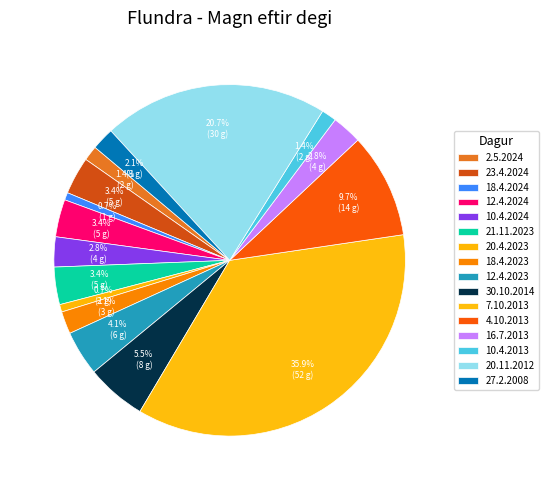

Combined, do 18.4.2023 and 21.11.2023 account for over 50%?

No